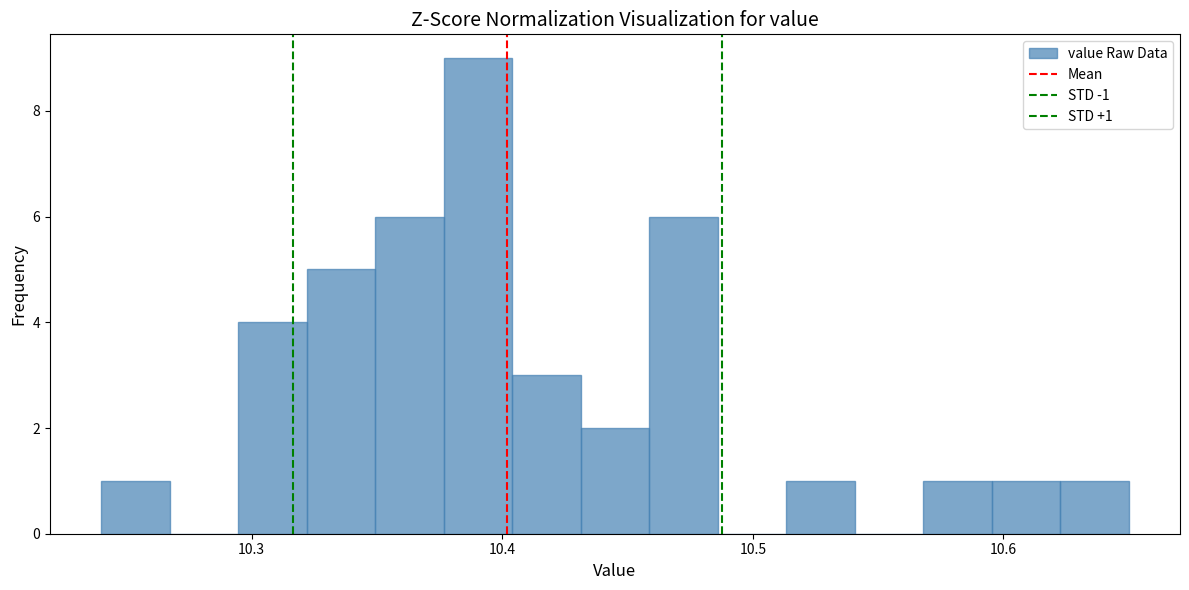

Around what value on the x-axis is the tallest bar? Give the approximate position of its centre, as read against the axis.

10.39